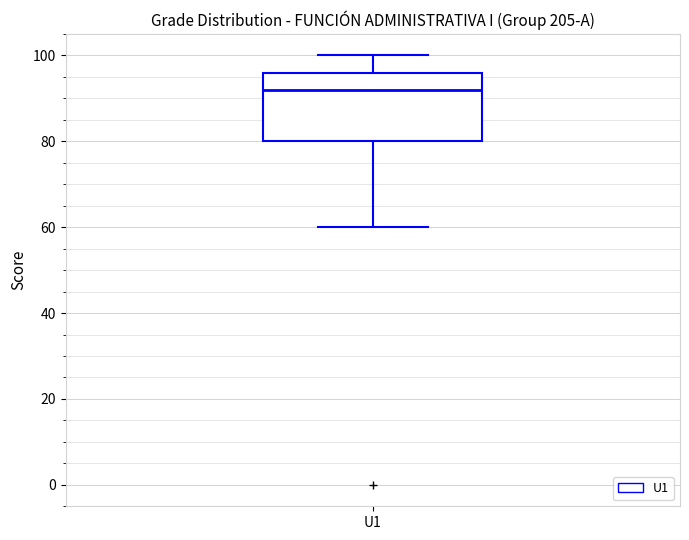

Where is the lower edge of the box for U1 on the y-axis? The values are not printed on the chart, so give them approximately, as read against the axis.

80